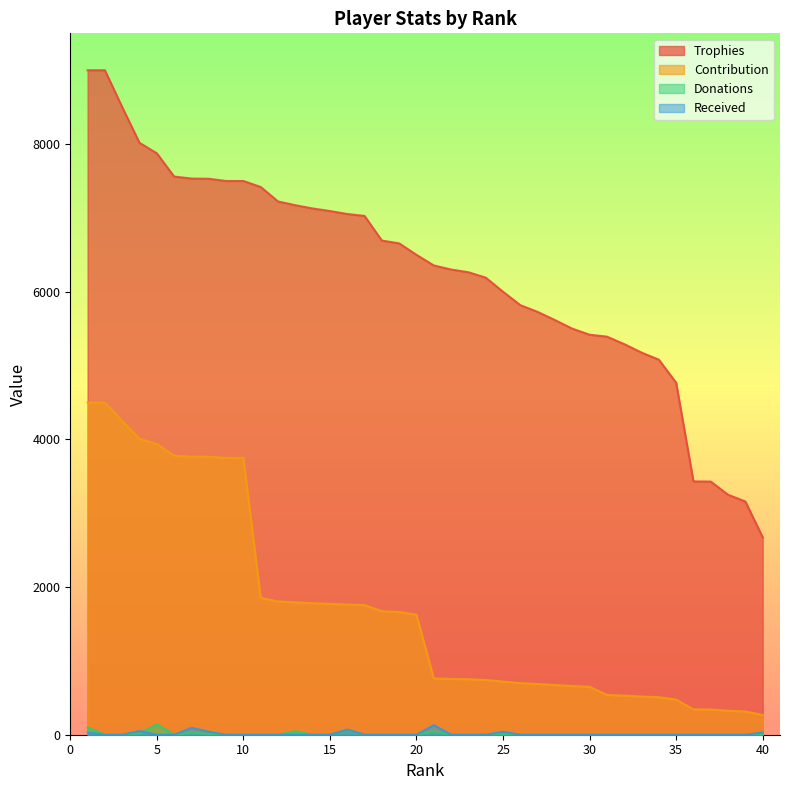

The Contribution series shows 533 at 39. True or false?

False